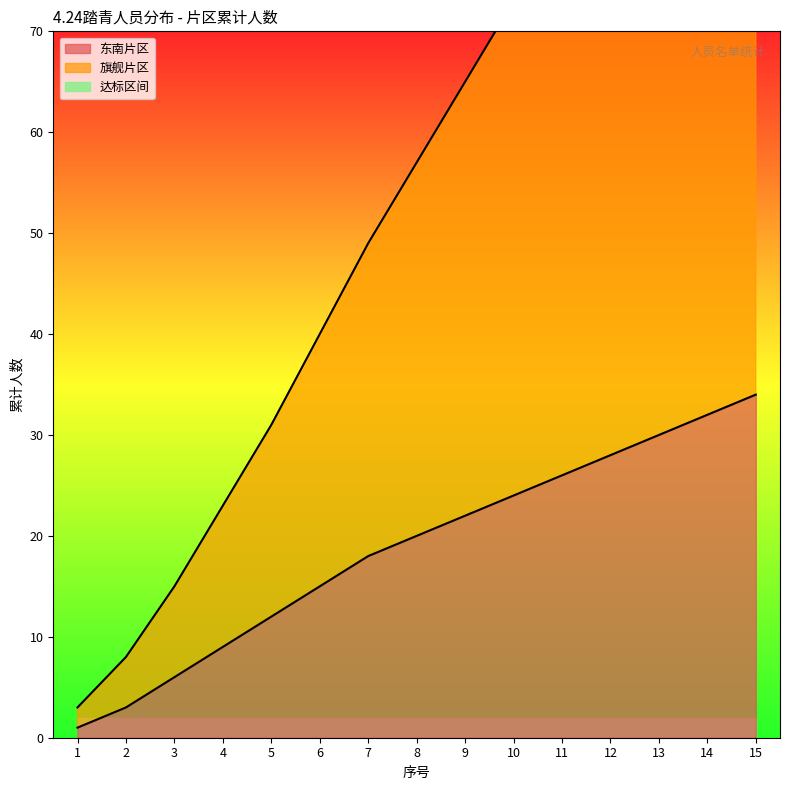

What is the ratio of the value at 3 to the value at 7?

0.3